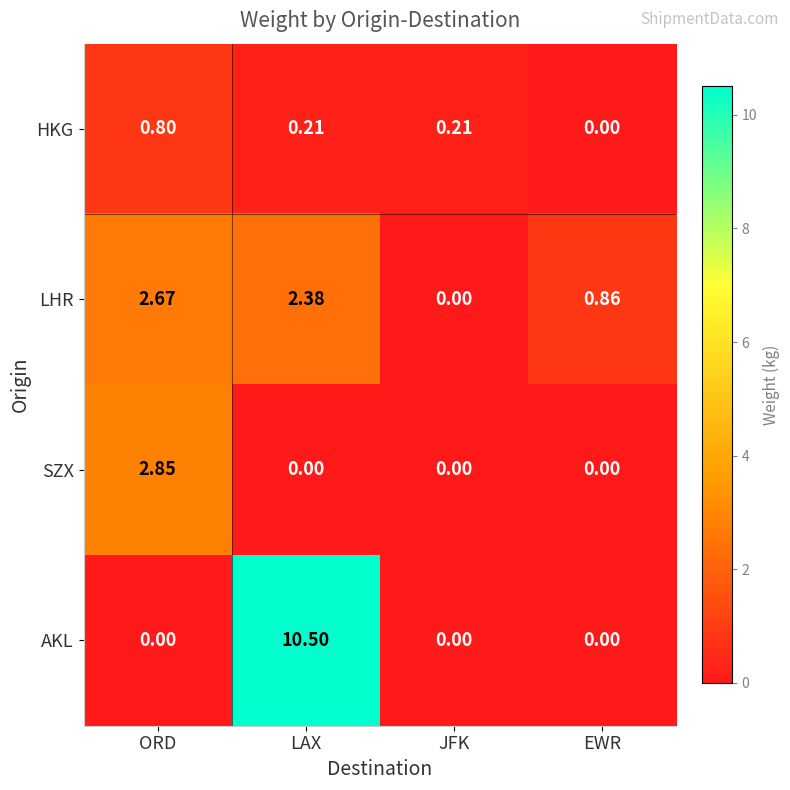

At which category is the sum across all series the highest?

LAX